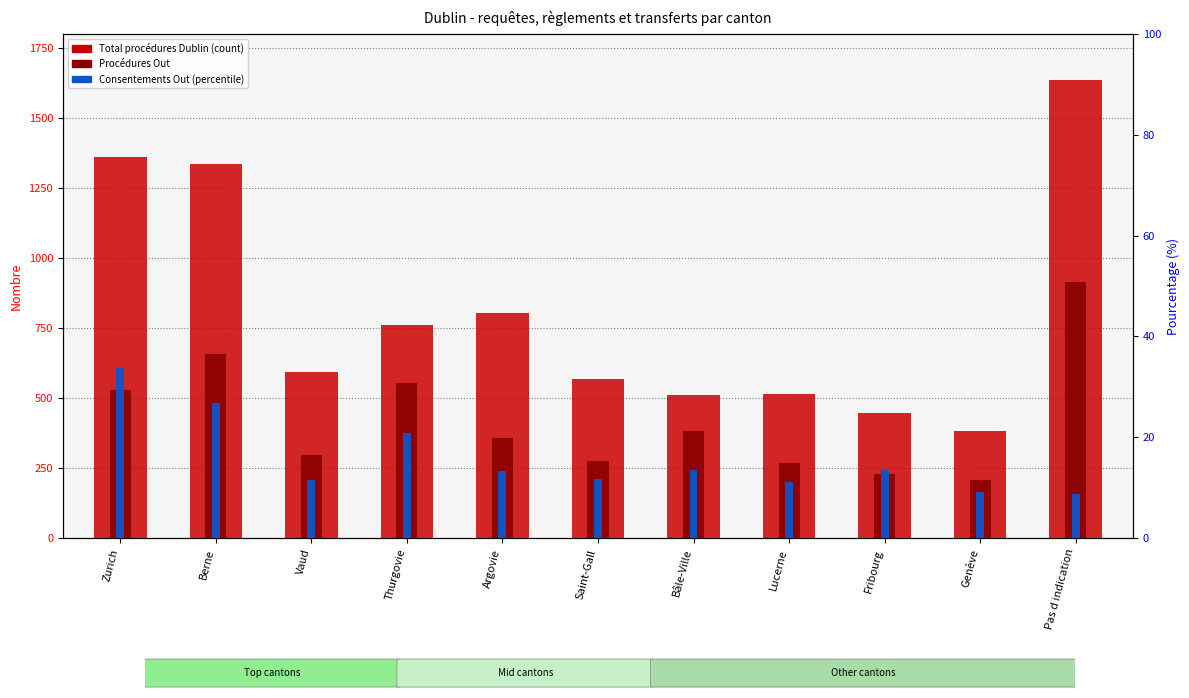

What is the sum of the % règlements Out values at Thurgovie and Zurich?

81.6